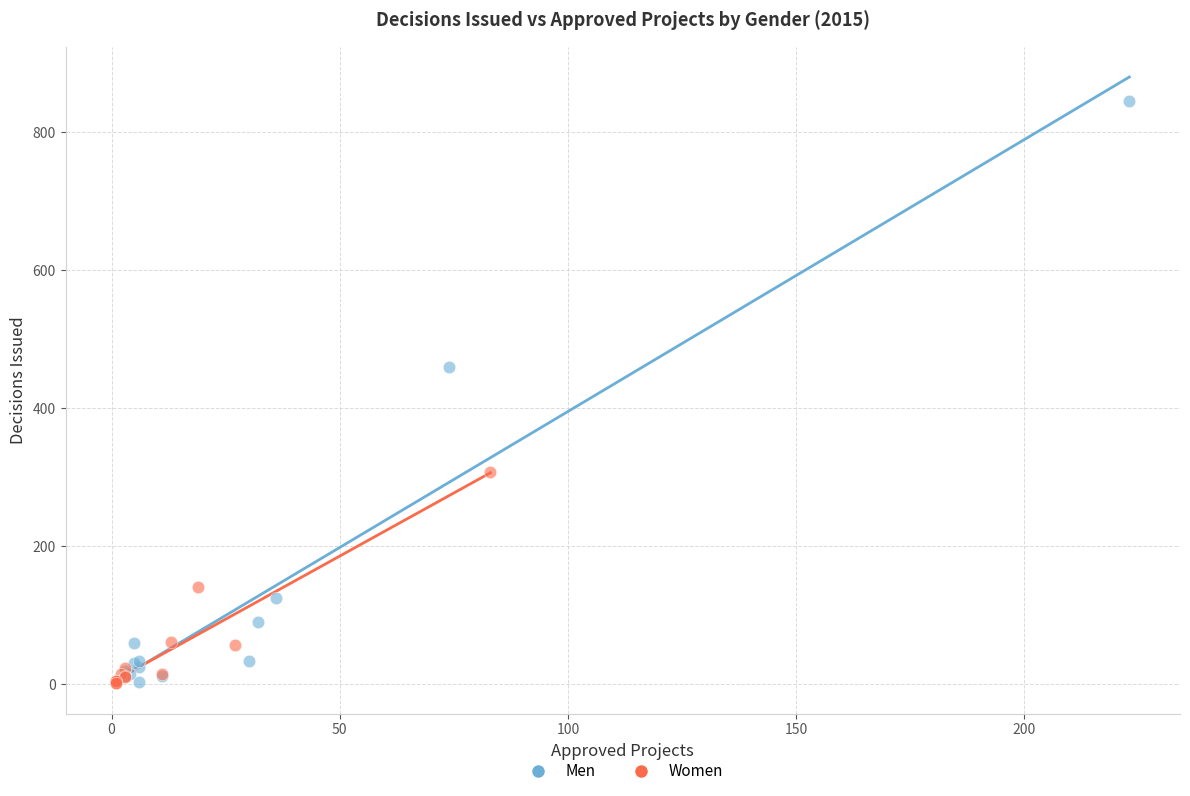

Which series has the widest spread of Y values?

Men